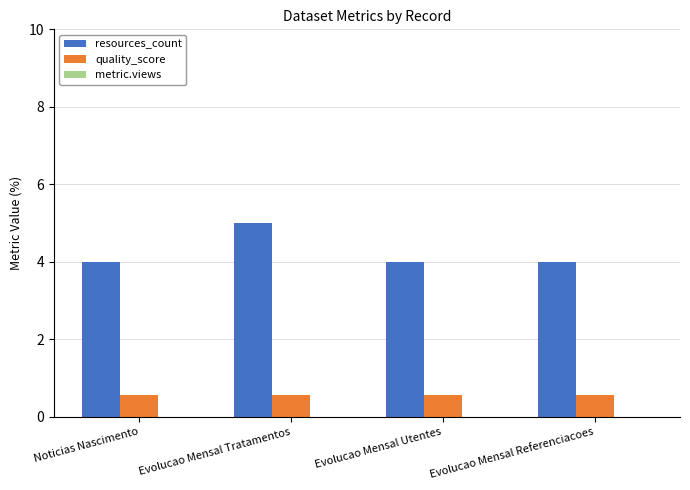

Which series has the largest range (max minus min)?

resources_count